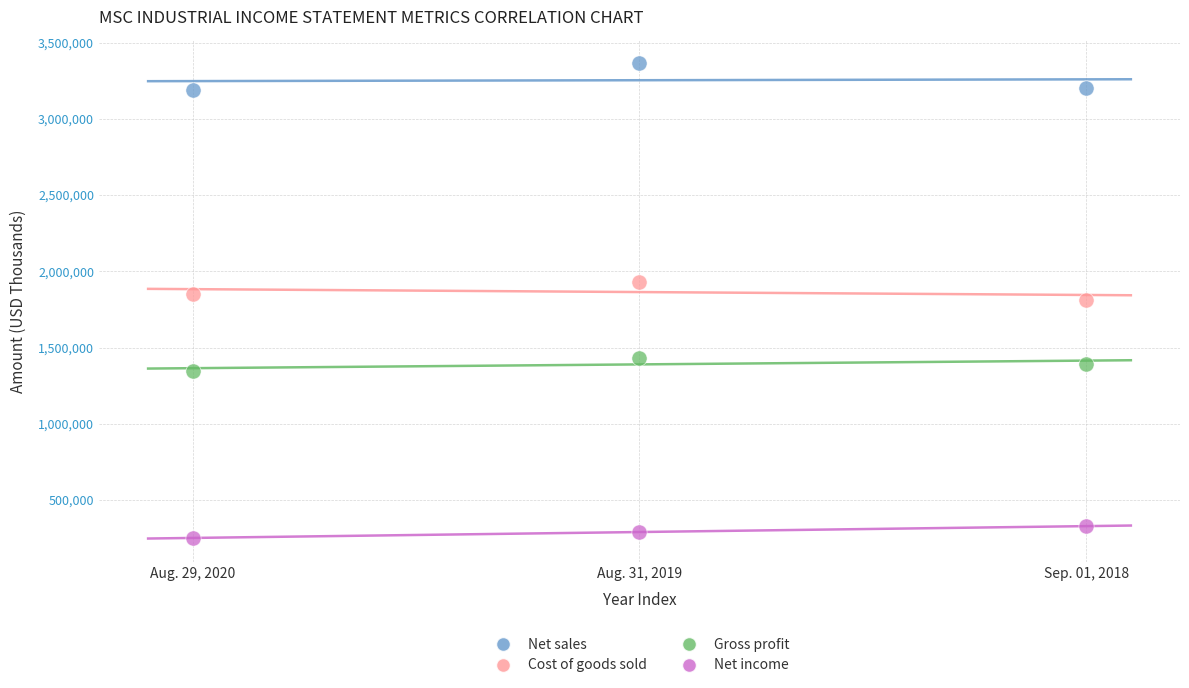

Which series has the largest Y range (max minus min)?

Net sales